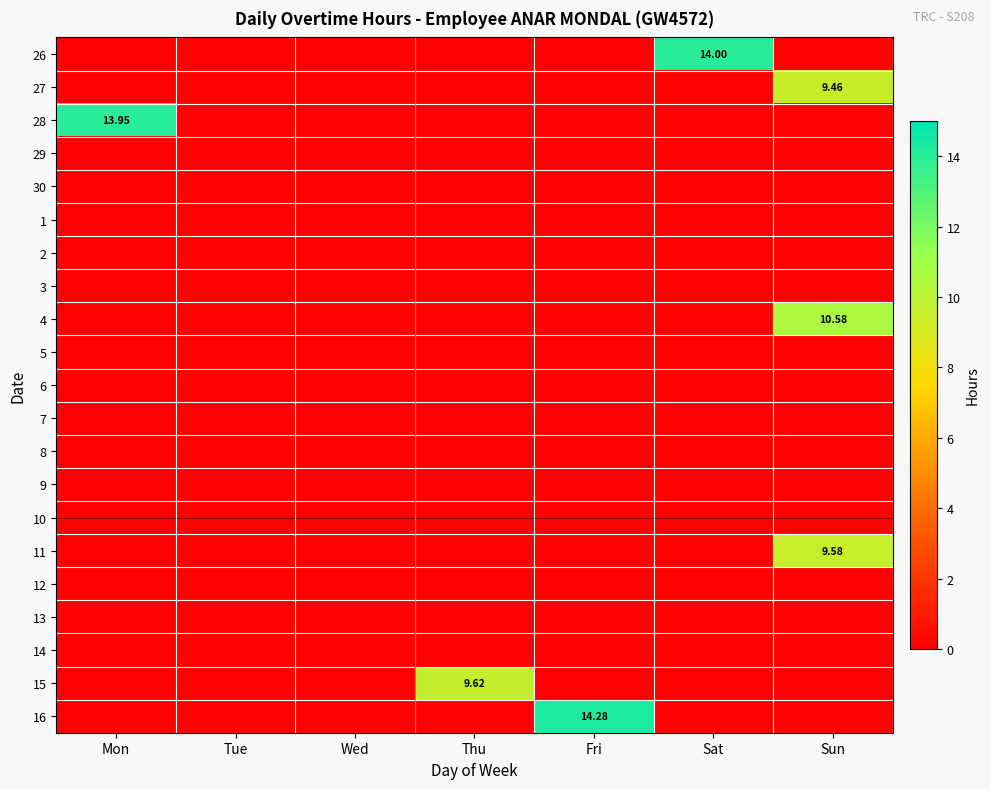

Which category has the lowest value in the 30 series?

Mon